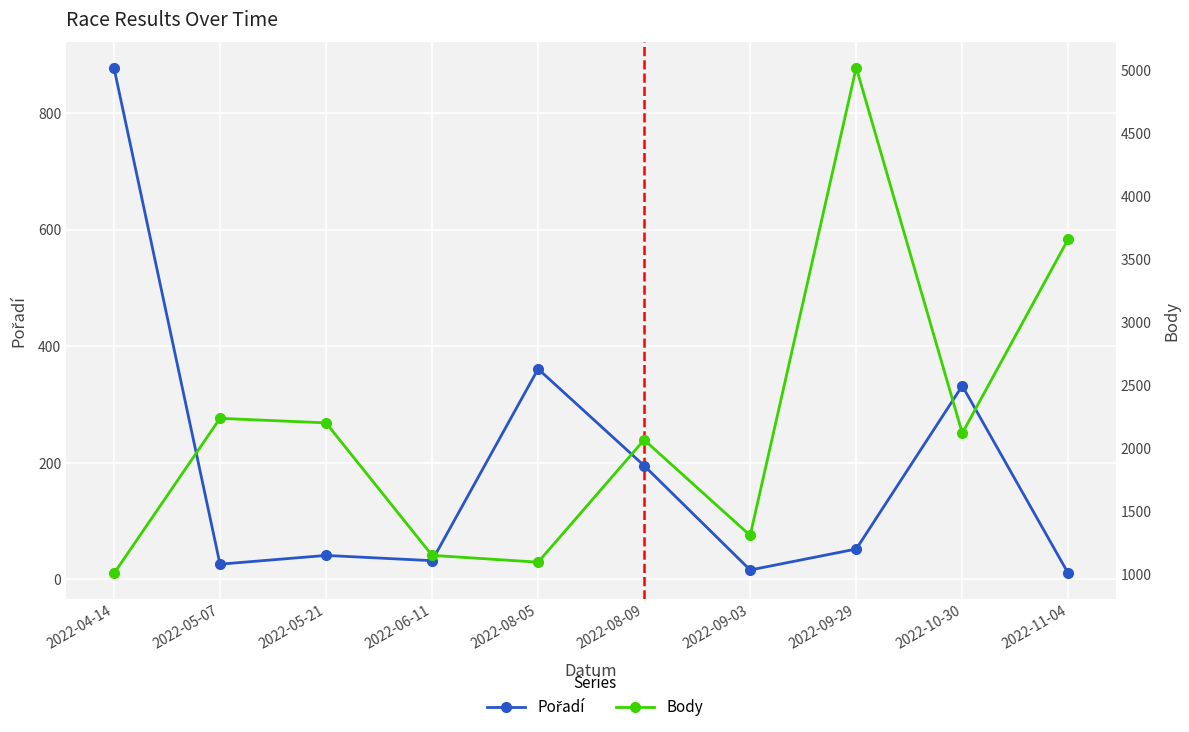

What is the sum of all Pořadí values?

1943